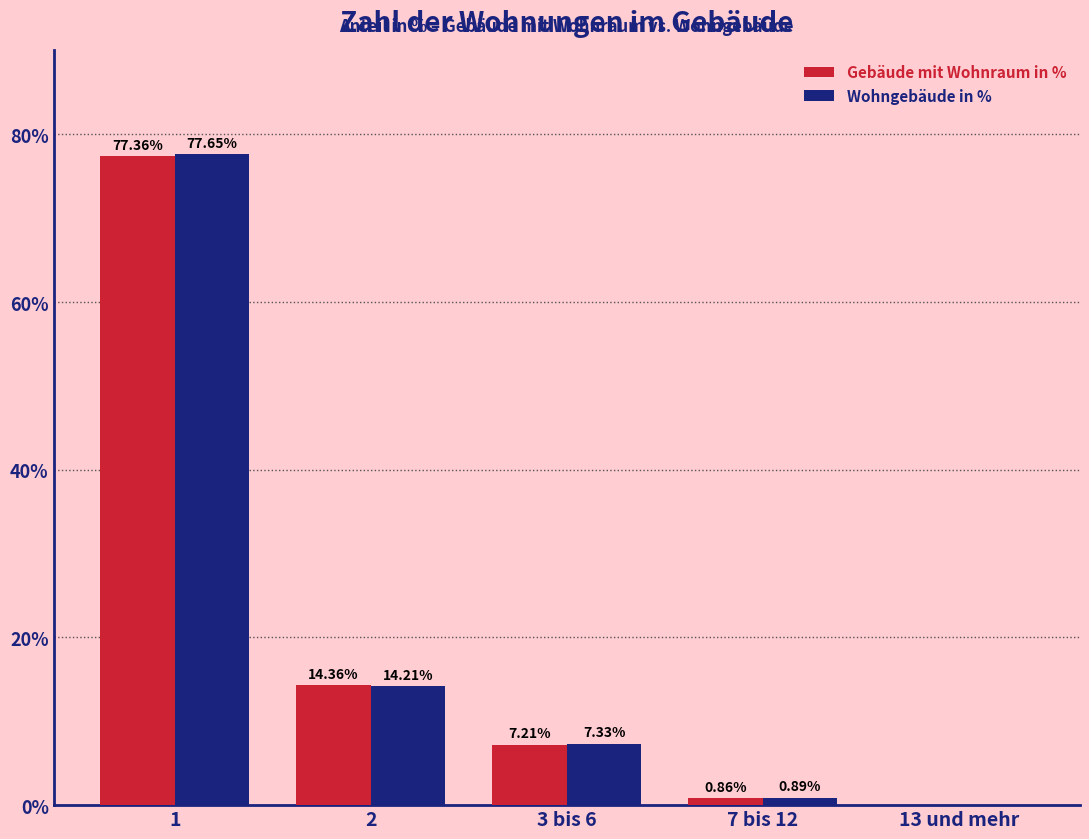

Which category has the highest value across all series?

1